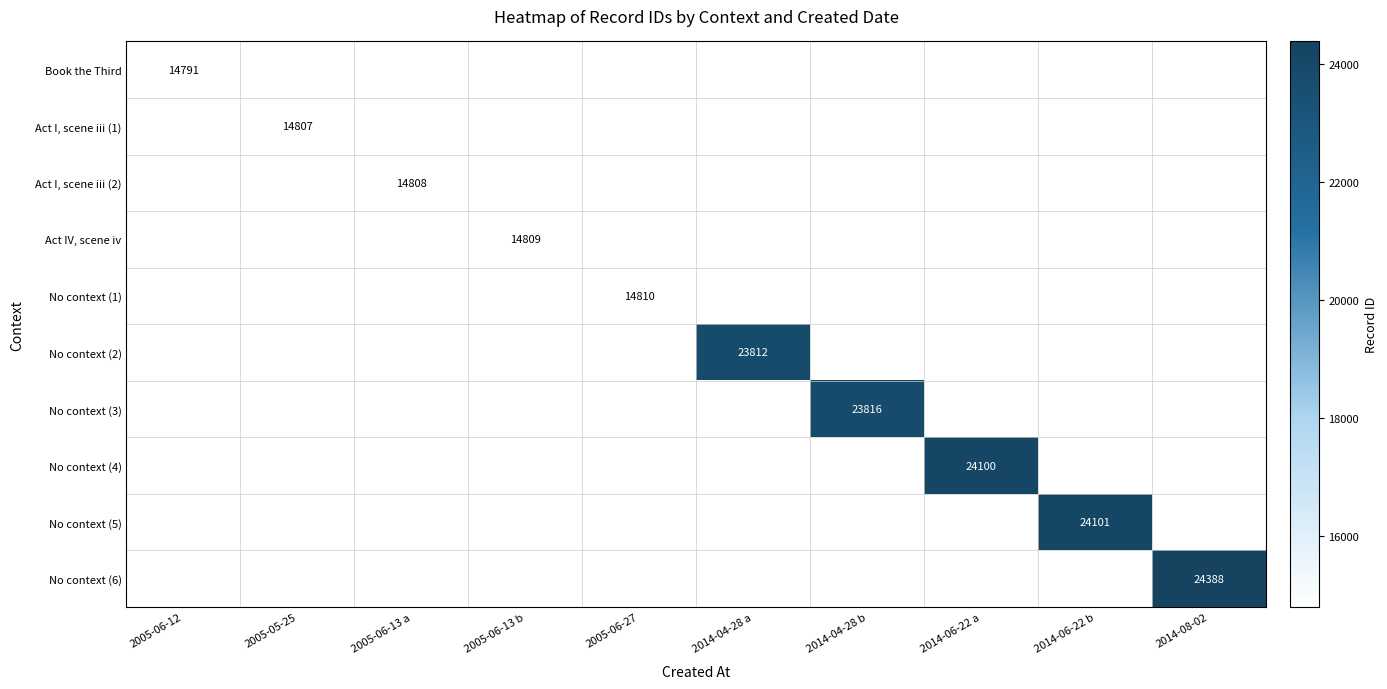

The value of Act IV, scene iv at 2005-06-13 b is 7365. True or false?

False